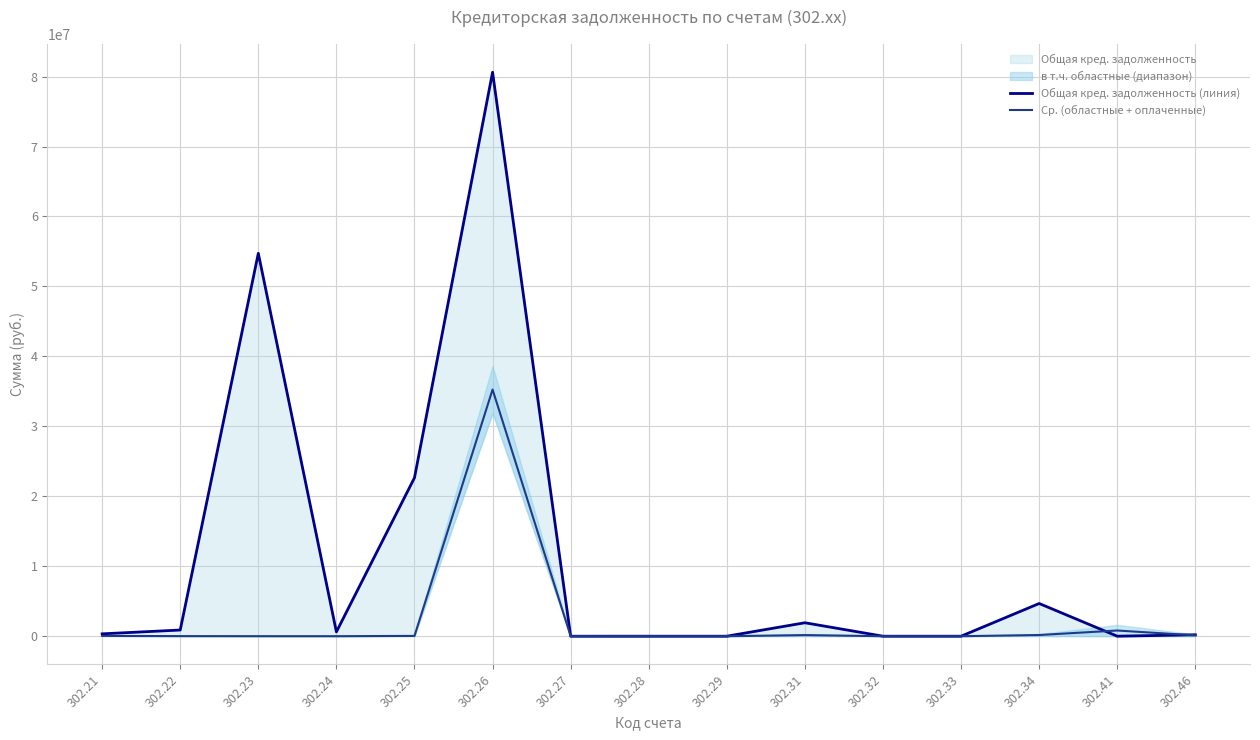

The Ср. (областные + оплаченные) series shows 35261451.1 at 302.26. True or false?

True